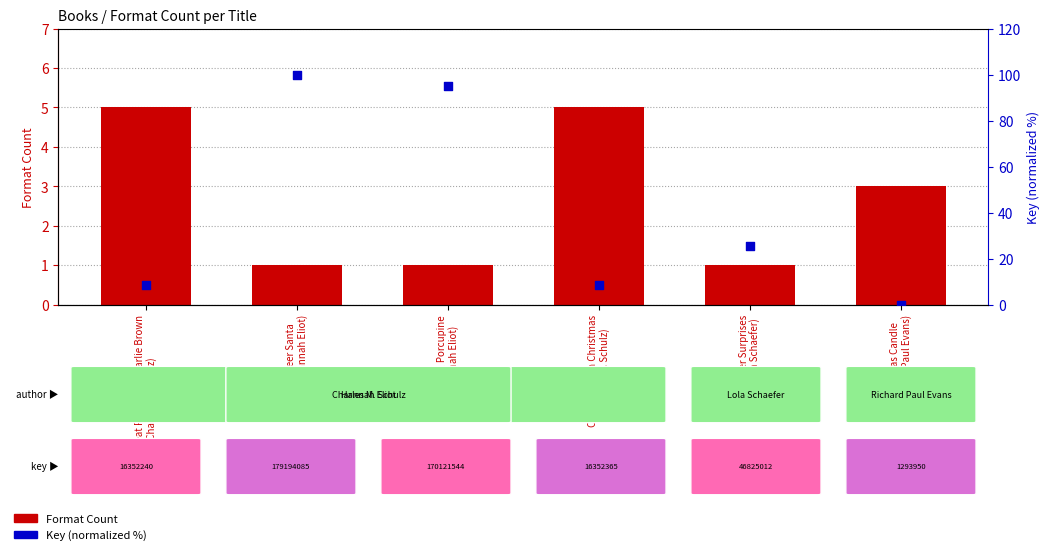

At which category is the sum across all series the highest?

Deer Santa
(Hannah Eliot)